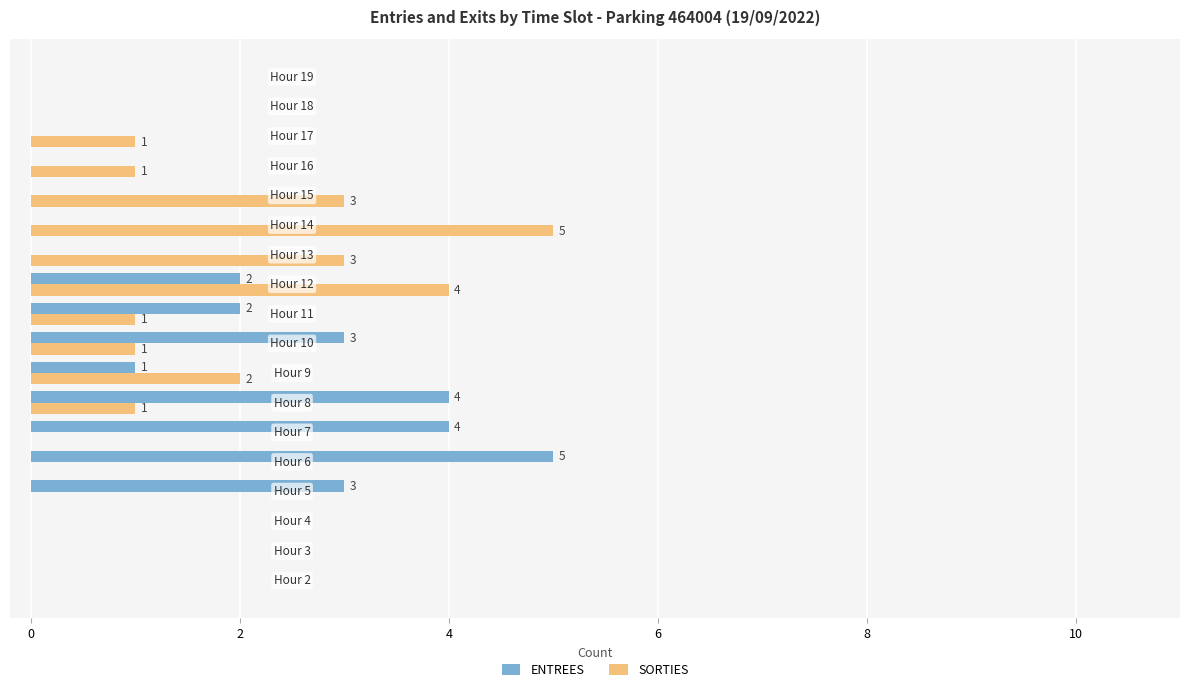

What are all the series names shown in the legend?

ENTREES, SORTIES